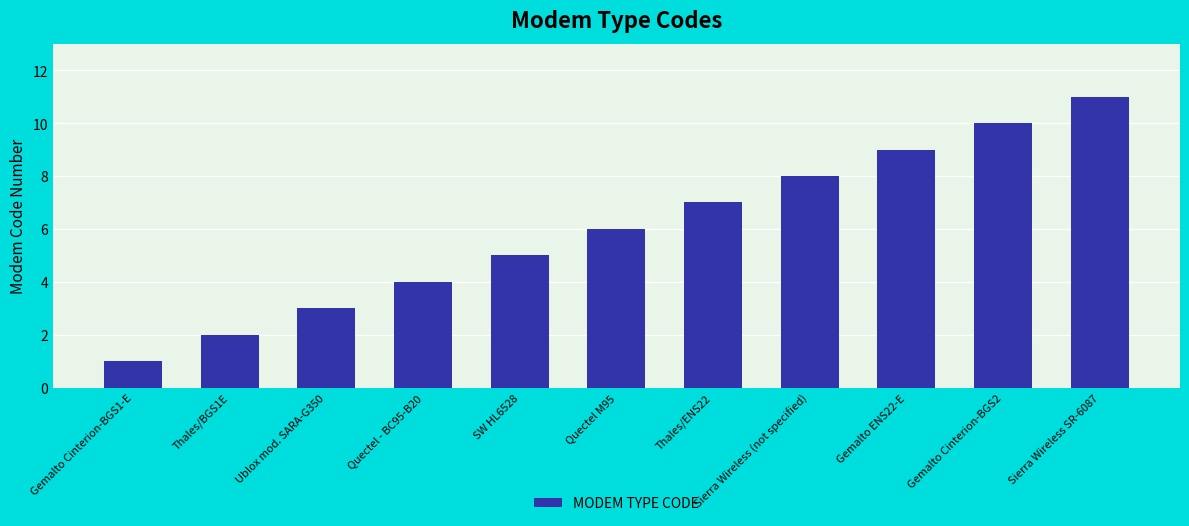

What is the ratio of the value at Quectel M95 to the value at Gemalto Cinterion-BGS1-E?

6.0